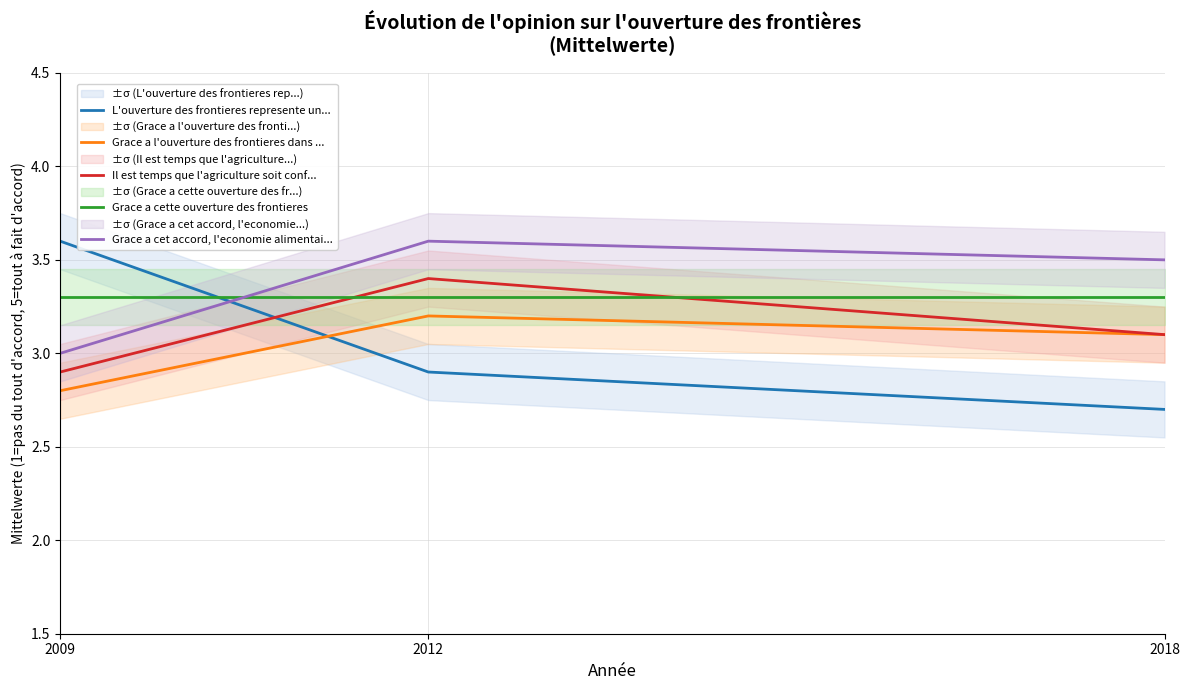

The value of Grace a l'ouverture des frontieres dans ... at 2012 is 4.9. True or false?

False